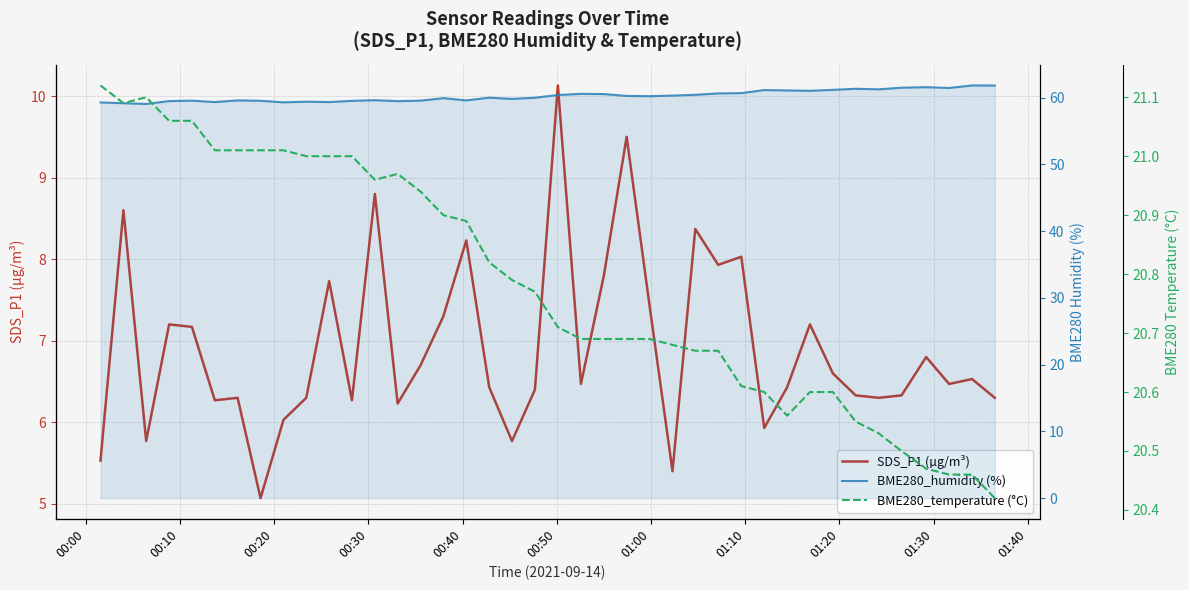

True or false: BME280_temperature (°C) has more than 1 points higher than both neighbors.

True